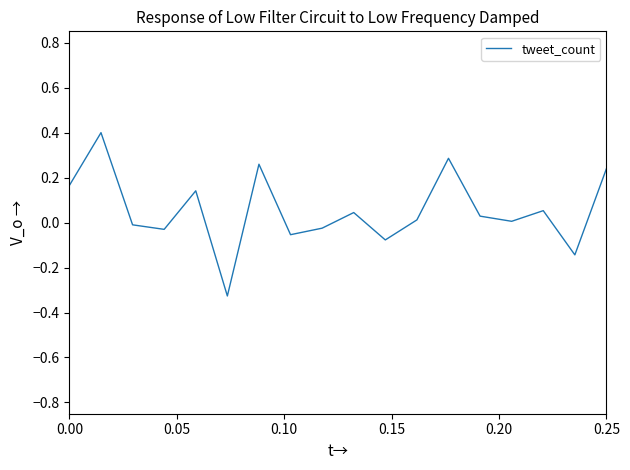

What is the maximum value shown in the chart?

0.4